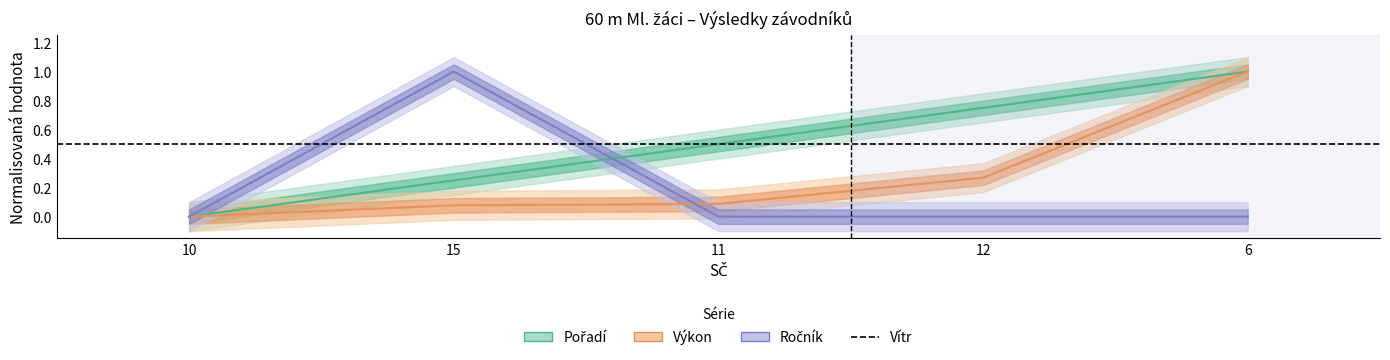

List the labels in order of Pořadí value, largest first.

6, 12, 11, 15, 10